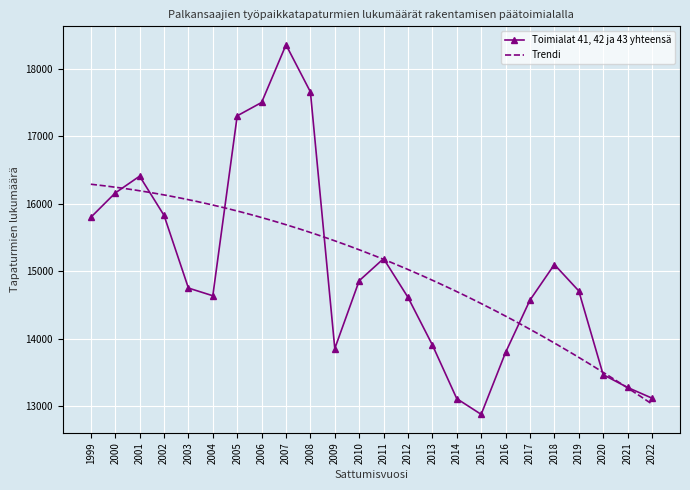

What is the difference between the maximum and minimum values?

5480